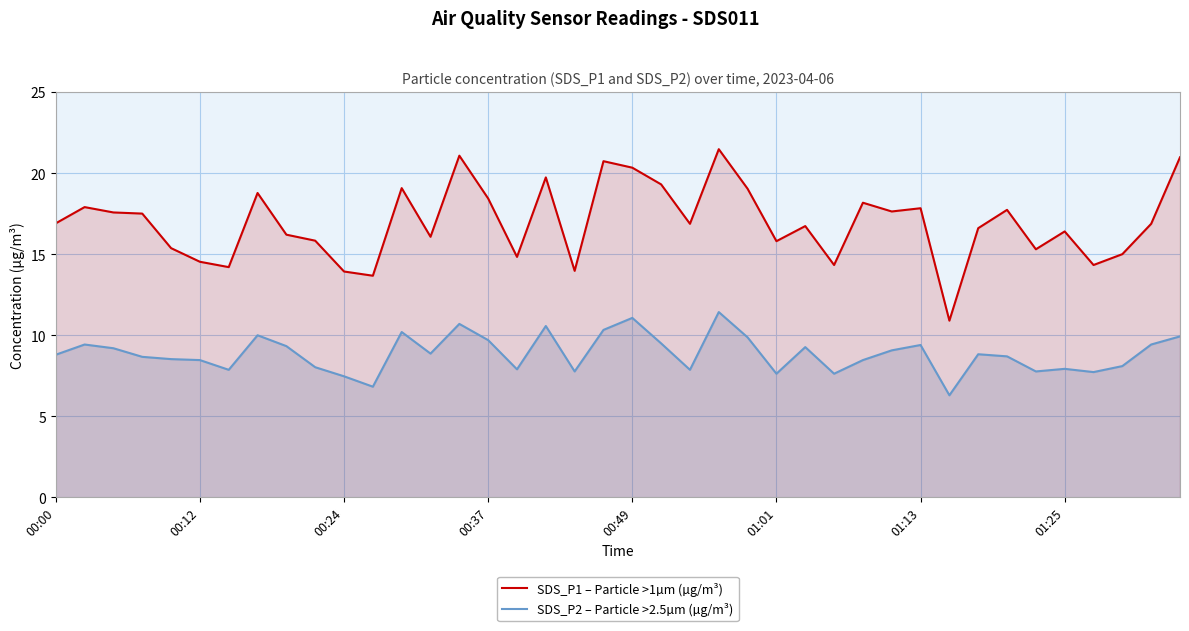

Which series has the widest spread of values?

SDS_P1 – Particle >1µm (µg/m³)